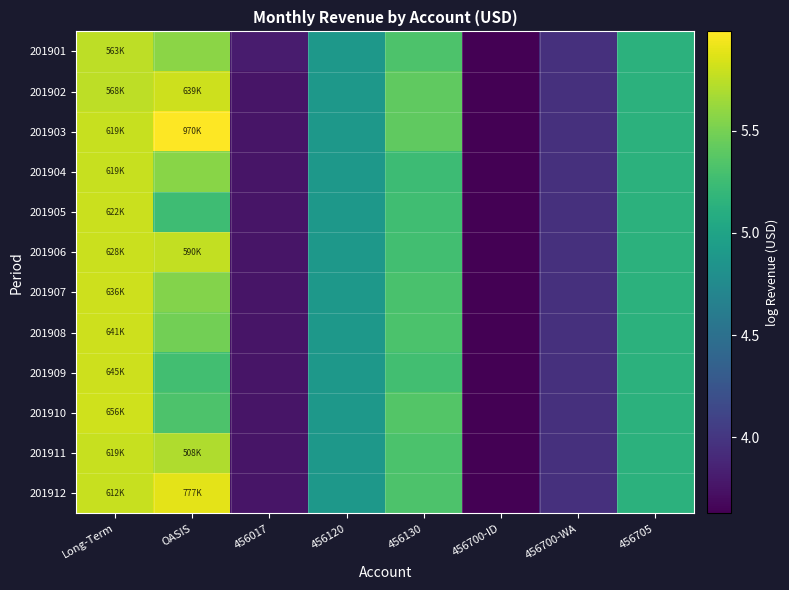

Reading right to left, transcribe all the data shown in this chart.

201901: 456705=5.1	456700-WA=4.0	456700-ID=3.6	456130=5.3	456120=4.9	456017=3.8	OASIS=5.6	Long-Term=5.8
201902: 456705=5.1	456700-WA=4.0	456700-ID=3.6	456130=5.4	456120=4.9	456017=3.8	OASIS=5.8	Long-Term=5.8
201903: 456705=5.1	456700-WA=4.0	456700-ID=3.6	456130=5.4	456120=4.9	456017=3.8	OASIS=6.0	Long-Term=5.8
201904: 456705=5.1	456700-WA=4.0	456700-ID=3.6	456130=5.2	456120=4.9	456017=3.8	OASIS=5.6	Long-Term=5.8
201905: 456705=5.1	456700-WA=4.0	456700-ID=3.6	456130=5.3	456120=4.9	456017=3.8	OASIS=5.3	Long-Term=5.8
201906: 456705=5.1	456700-WA=4.0	456700-ID=3.6	456130=5.3	456120=4.9	456017=3.8	OASIS=5.8	Long-Term=5.8
201907: 456705=5.1	456700-WA=4.0	456700-ID=3.6	456130=5.3	456120=4.9	456017=3.8	OASIS=5.6	Long-Term=5.8
201908: 456705=5.1	456700-WA=4.0	456700-ID=3.6	456130=5.3	456120=4.9	456017=3.8	OASIS=5.5	Long-Term=5.8
201909: 456705=5.1	456700-WA=4.0	456700-ID=3.6	456130=5.3	456120=4.9	456017=3.8	OASIS=5.3	Long-Term=5.8
201910: 456705=5.1	456700-WA=4.0	456700-ID=3.6	456130=5.4	456120=4.9	456017=3.8	OASIS=5.3	Long-Term=5.8
201911: 456705=5.1	456700-WA=4.0	456700-ID=3.6	456130=5.3	456120=4.9	456017=3.8	OASIS=5.7	Long-Term=5.8
201912: 456705=5.1	456700-WA=4.0	456700-ID=3.6	456130=5.3	456120=4.9	456017=3.8	OASIS=5.9	Long-Term=5.8